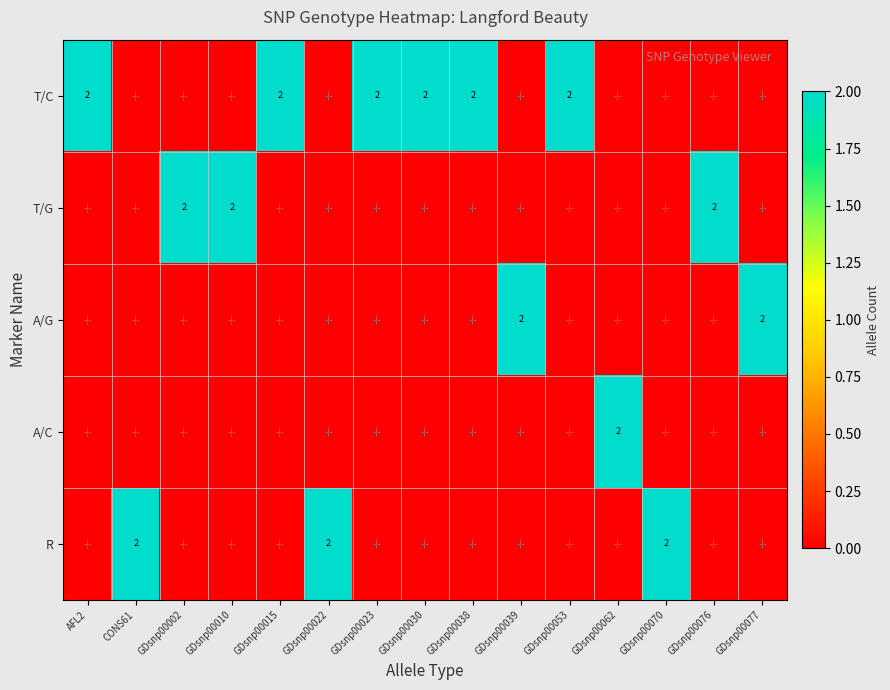

Which has a higher value, GDsnp00053 or GDsnp00010?

GDsnp00053